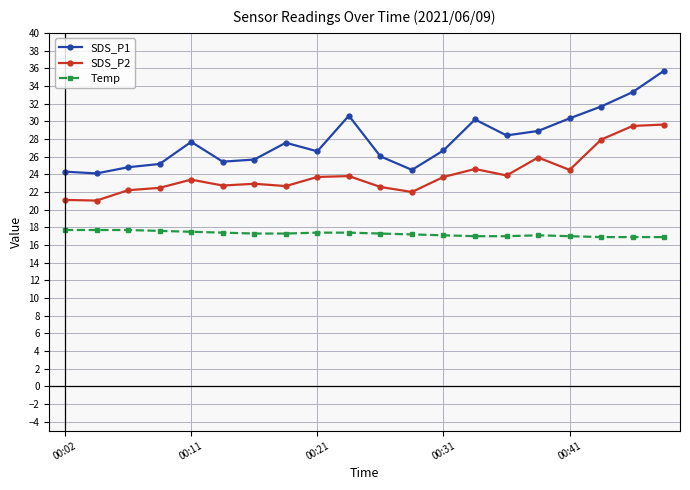

Which series has the largest total across all categories?

SDS_P1